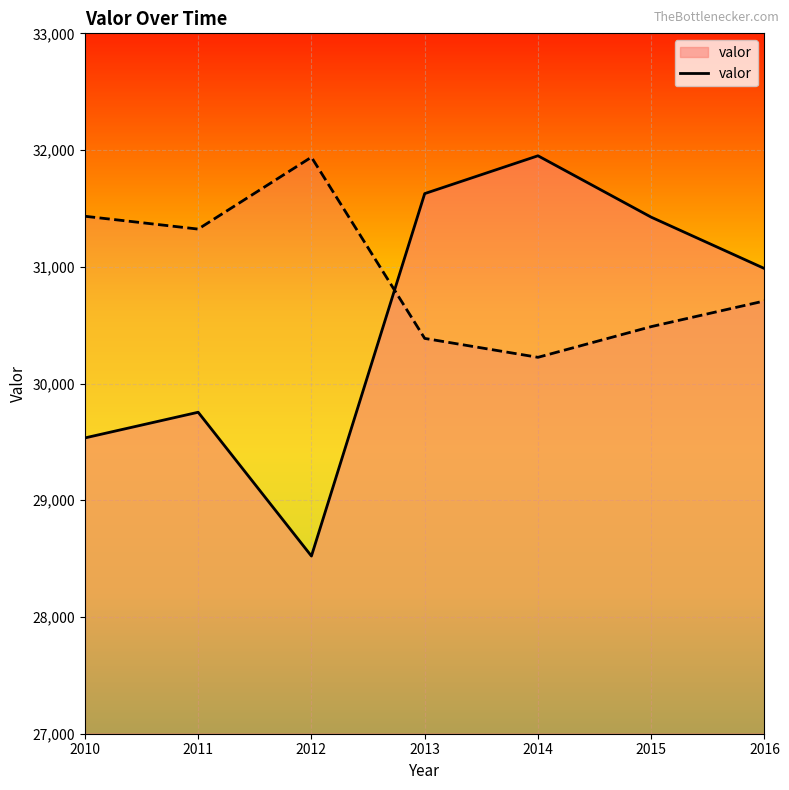

What is the sum of all values?

213798